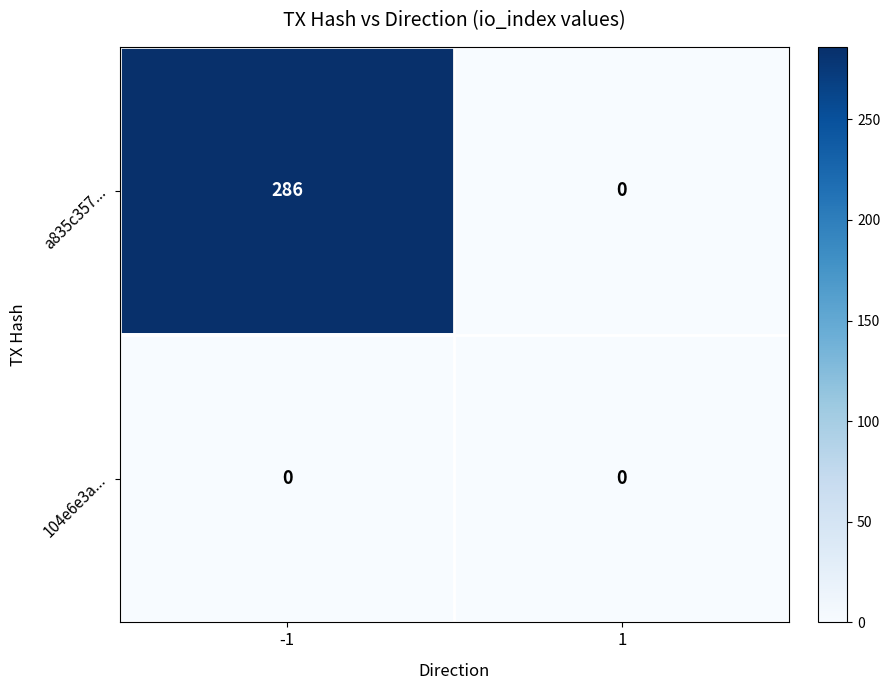

What is the sum of all a835c357... values?

286